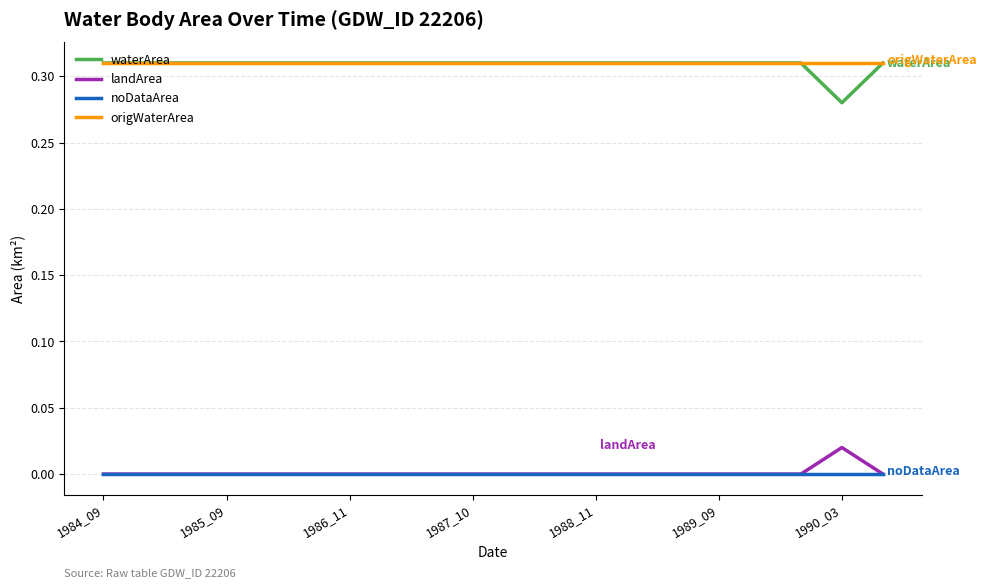

True or false: waterArea and landArea cross at least once.

False